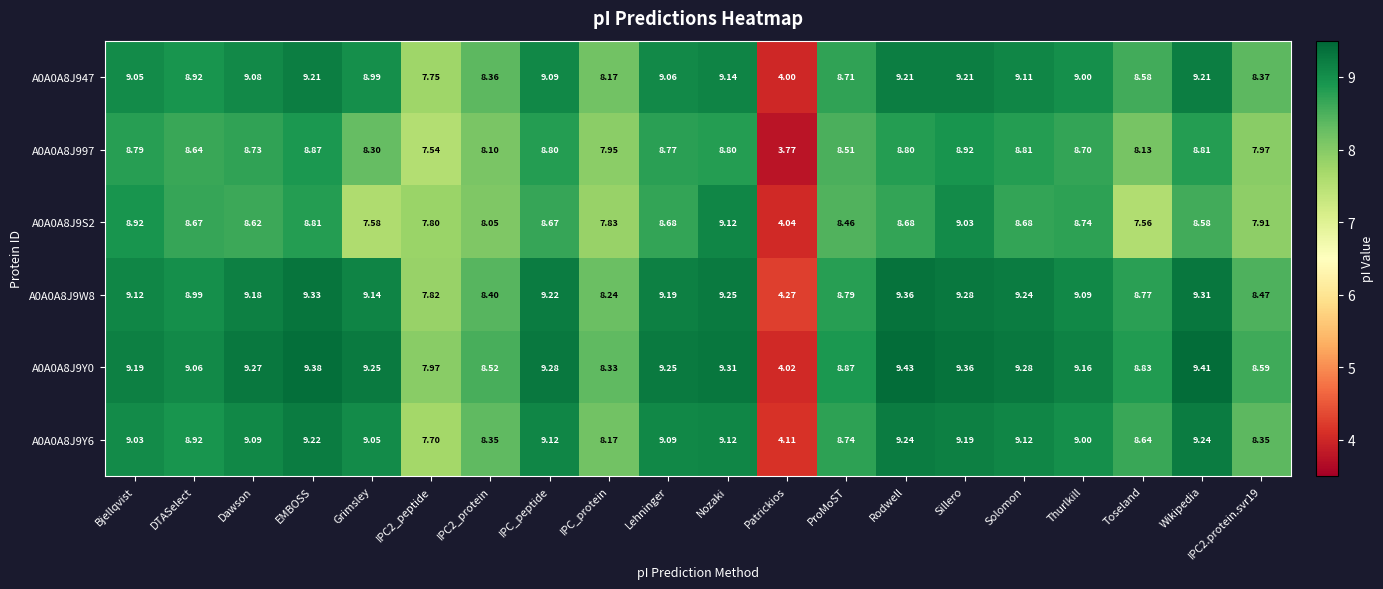

Which category has the lowest value across all series?

Patrickios